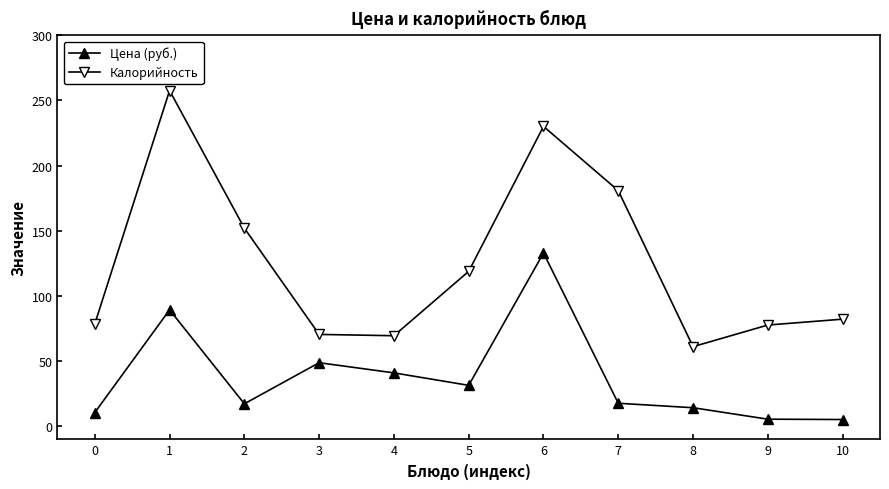

What is the total value across all series at 6?

363.1